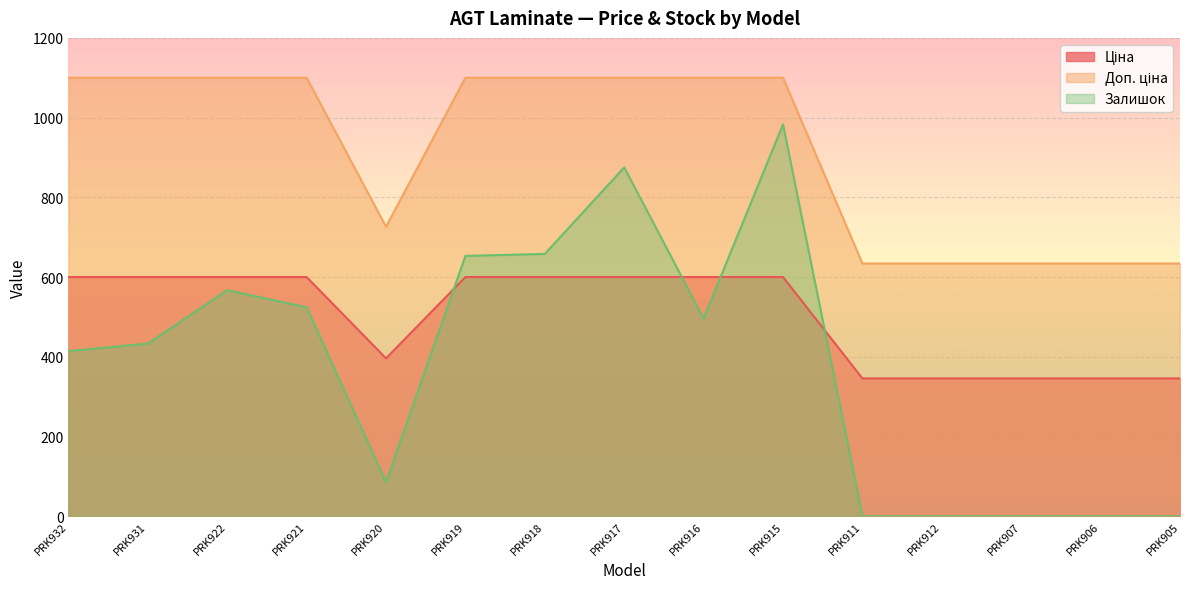

What is the total value across all series at PRK917?

2574.9